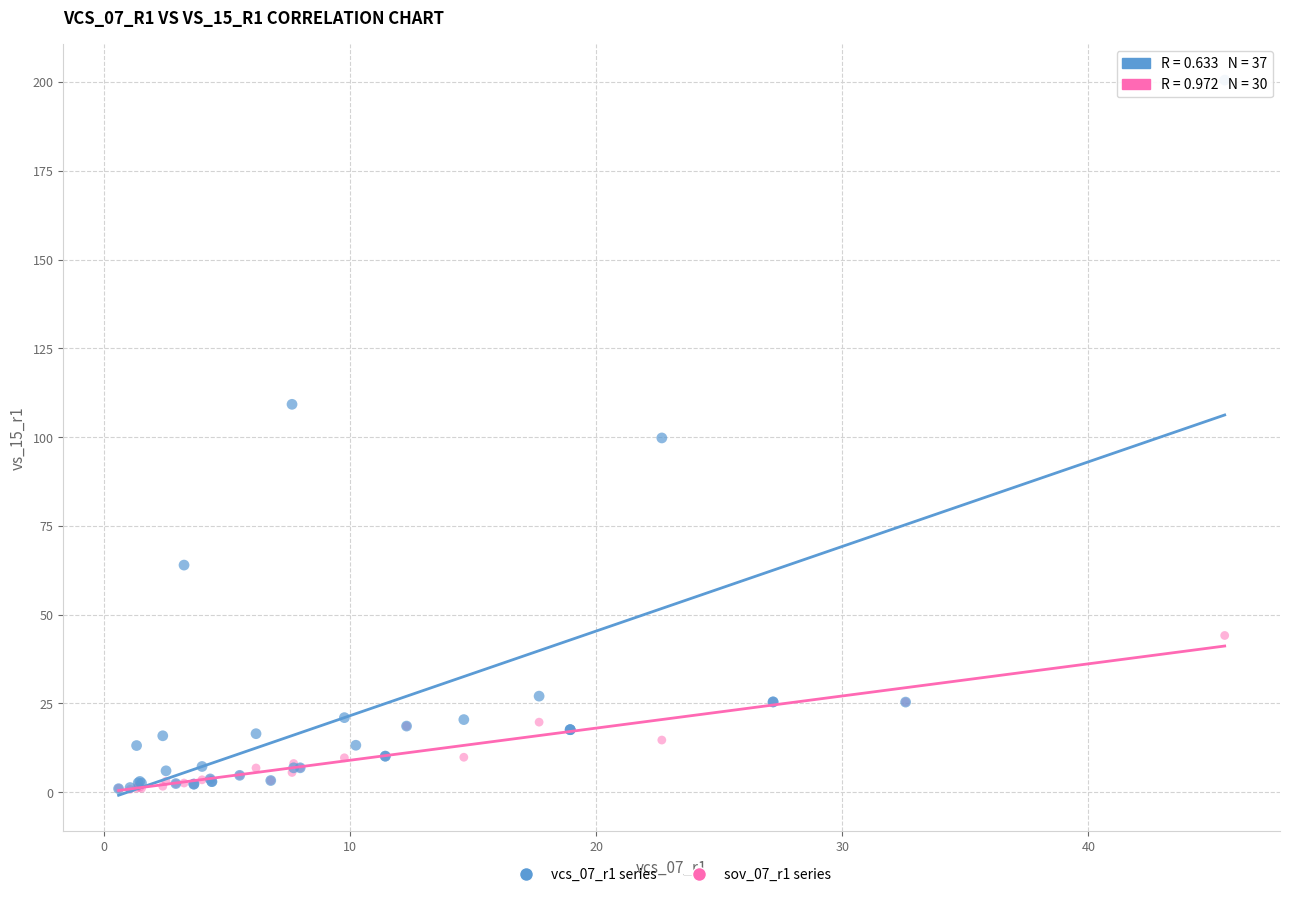

Which series contains the highest Y value?

vcs_07_r1 series